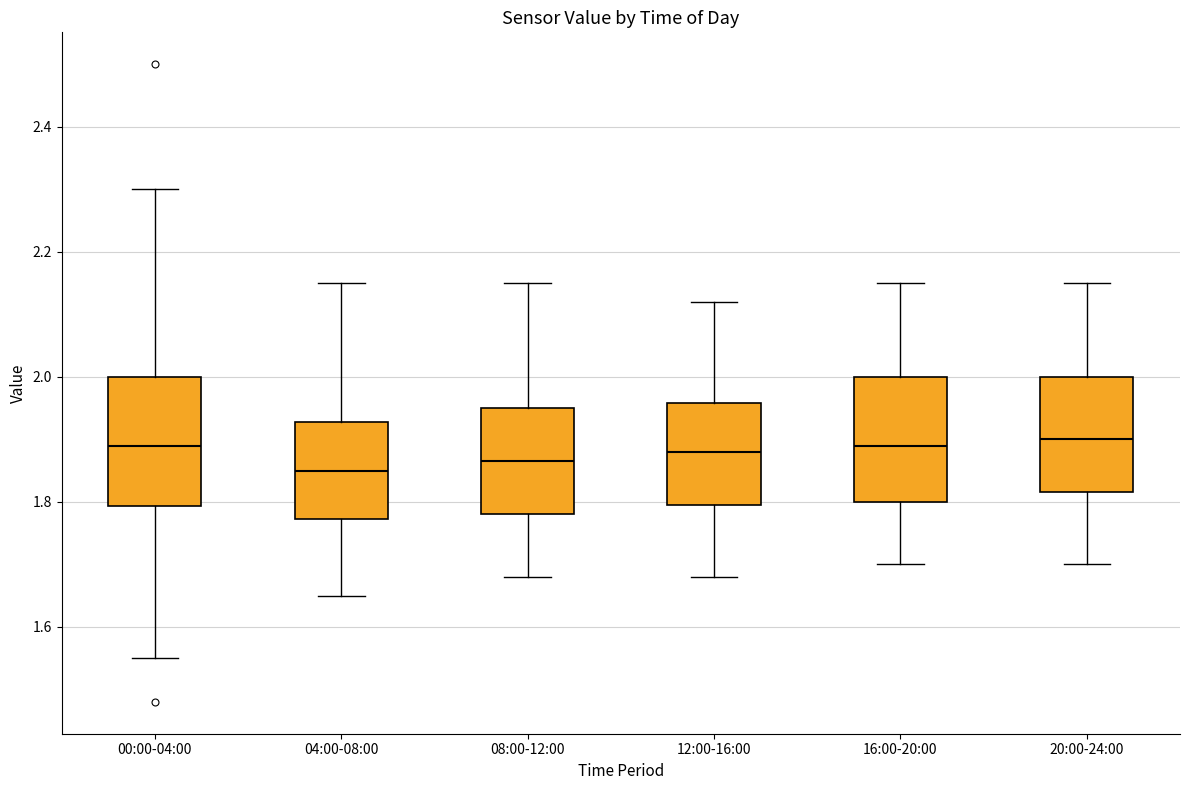

Reading left to right, transcribe this box plot: for each box, give where its median line is, the range the box spans, and where its two whiskers end, as read against the y-axis. The values are not printed on the chart, so give them approximately, as read against the axis.

00:00-04:00: median 1.90, box 1.80 to 2.00, whiskers 1.56 to 2.30
04:00-08:00: median 1.86, box 1.78 to 1.92, whiskers 1.66 to 2.16
08:00-12:00: median 1.86, box 1.78 to 1.96, whiskers 1.68 to 2.16
12:00-16:00: median 1.88, box 1.80 to 1.96, whiskers 1.68 to 2.12
16:00-20:00: median 1.90, box 1.80 to 2.00, whiskers 1.70 to 2.16
20:00-24:00: median 1.90, box 1.82 to 2.00, whiskers 1.70 to 2.16